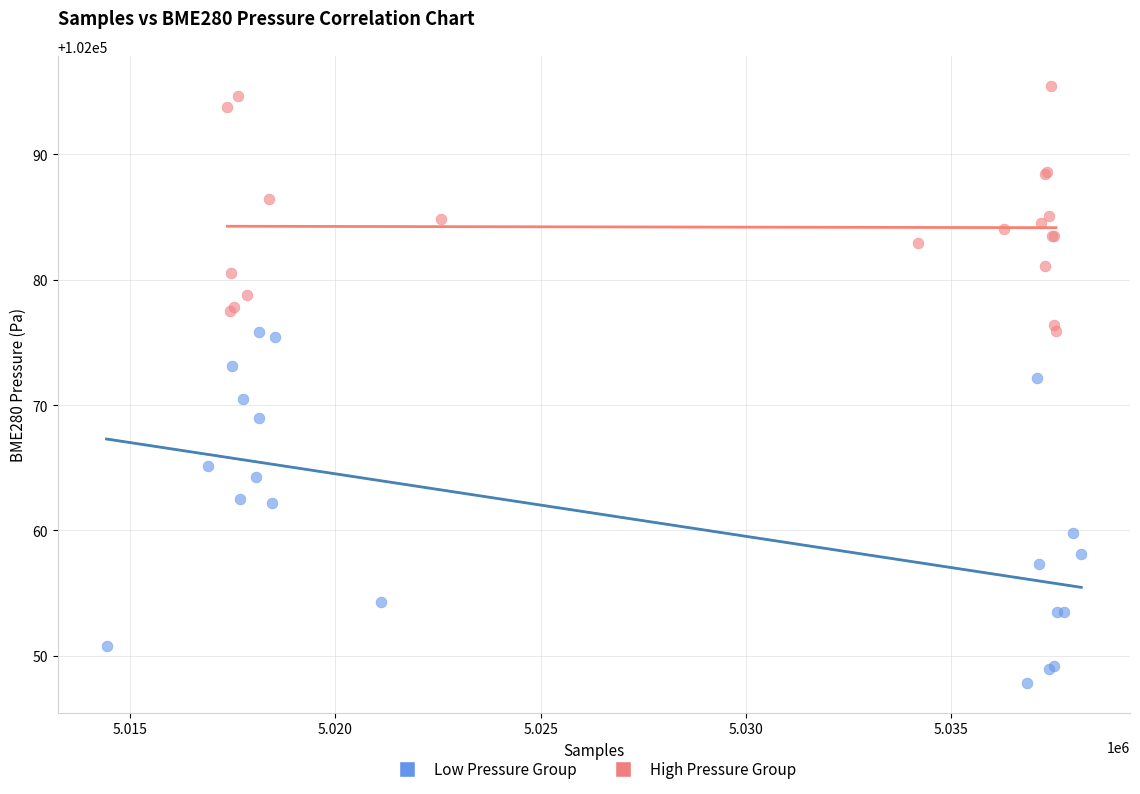

Which series contains the lowest Y value?

Low Pressure Group